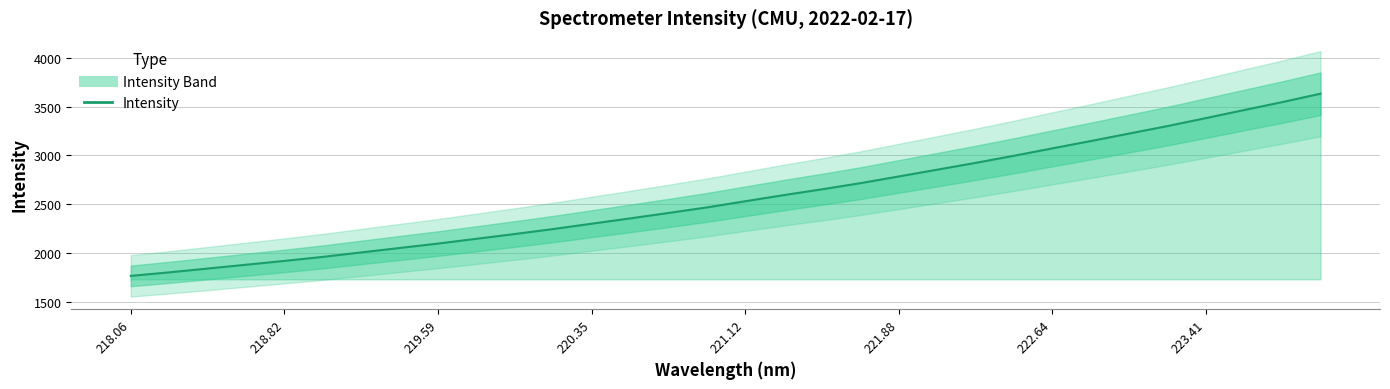

What is the sum of all values?

82276.0